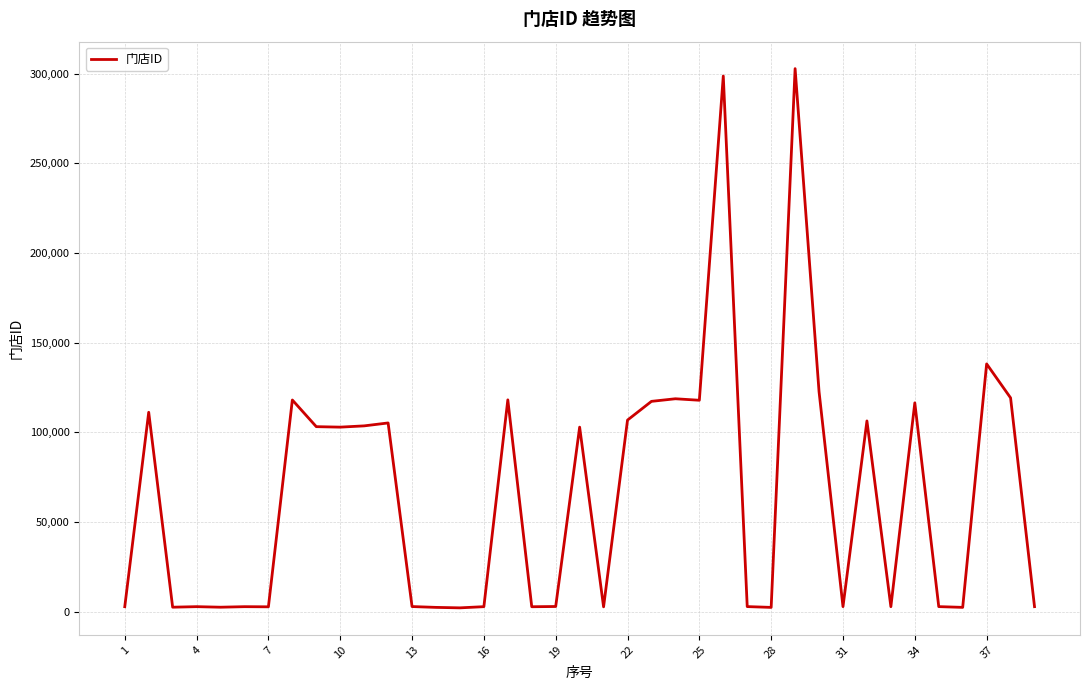

How many values are below 2907?

19